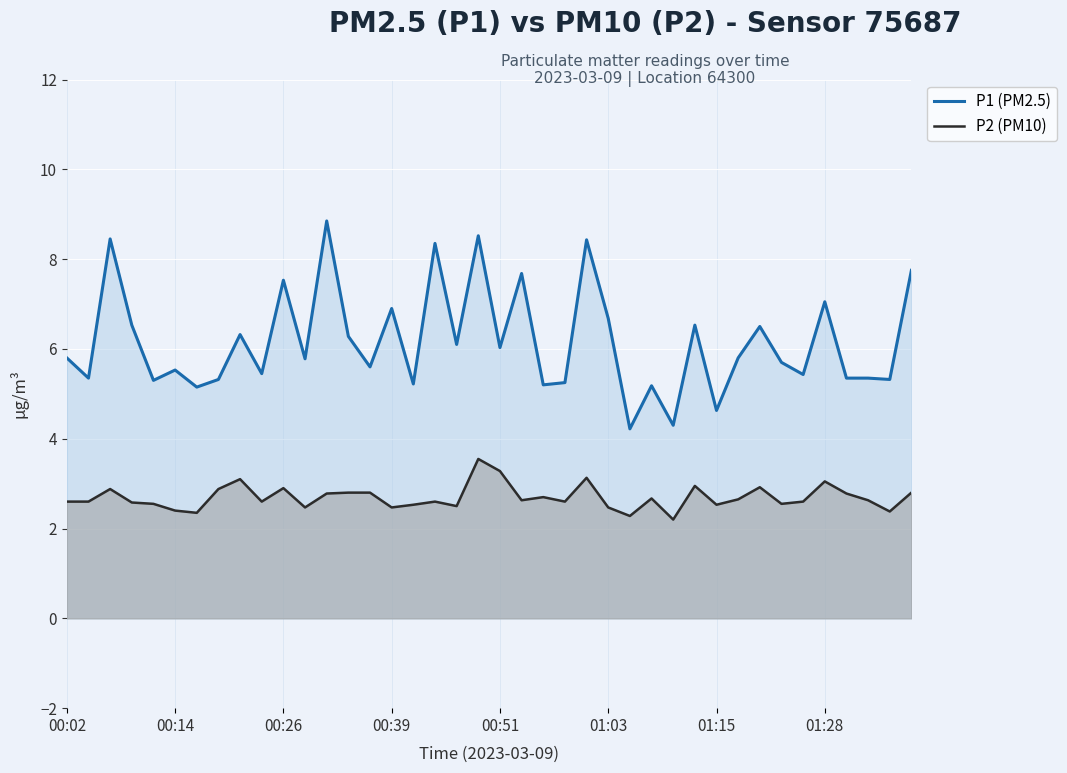

The P2 (PM10) series shows 2.9 at 00:26. True or false?

True